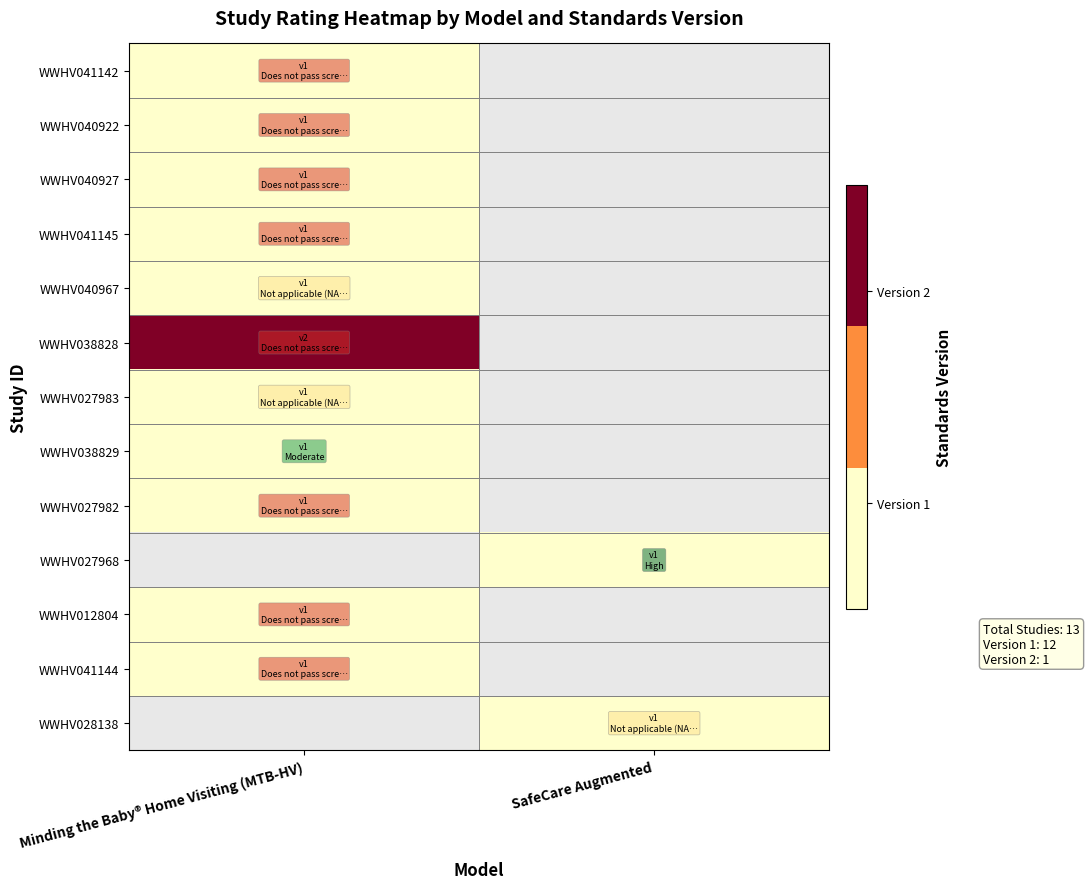

The WWHV027968 series shows 1.0 at SafeCare Augmented. True or false?

True